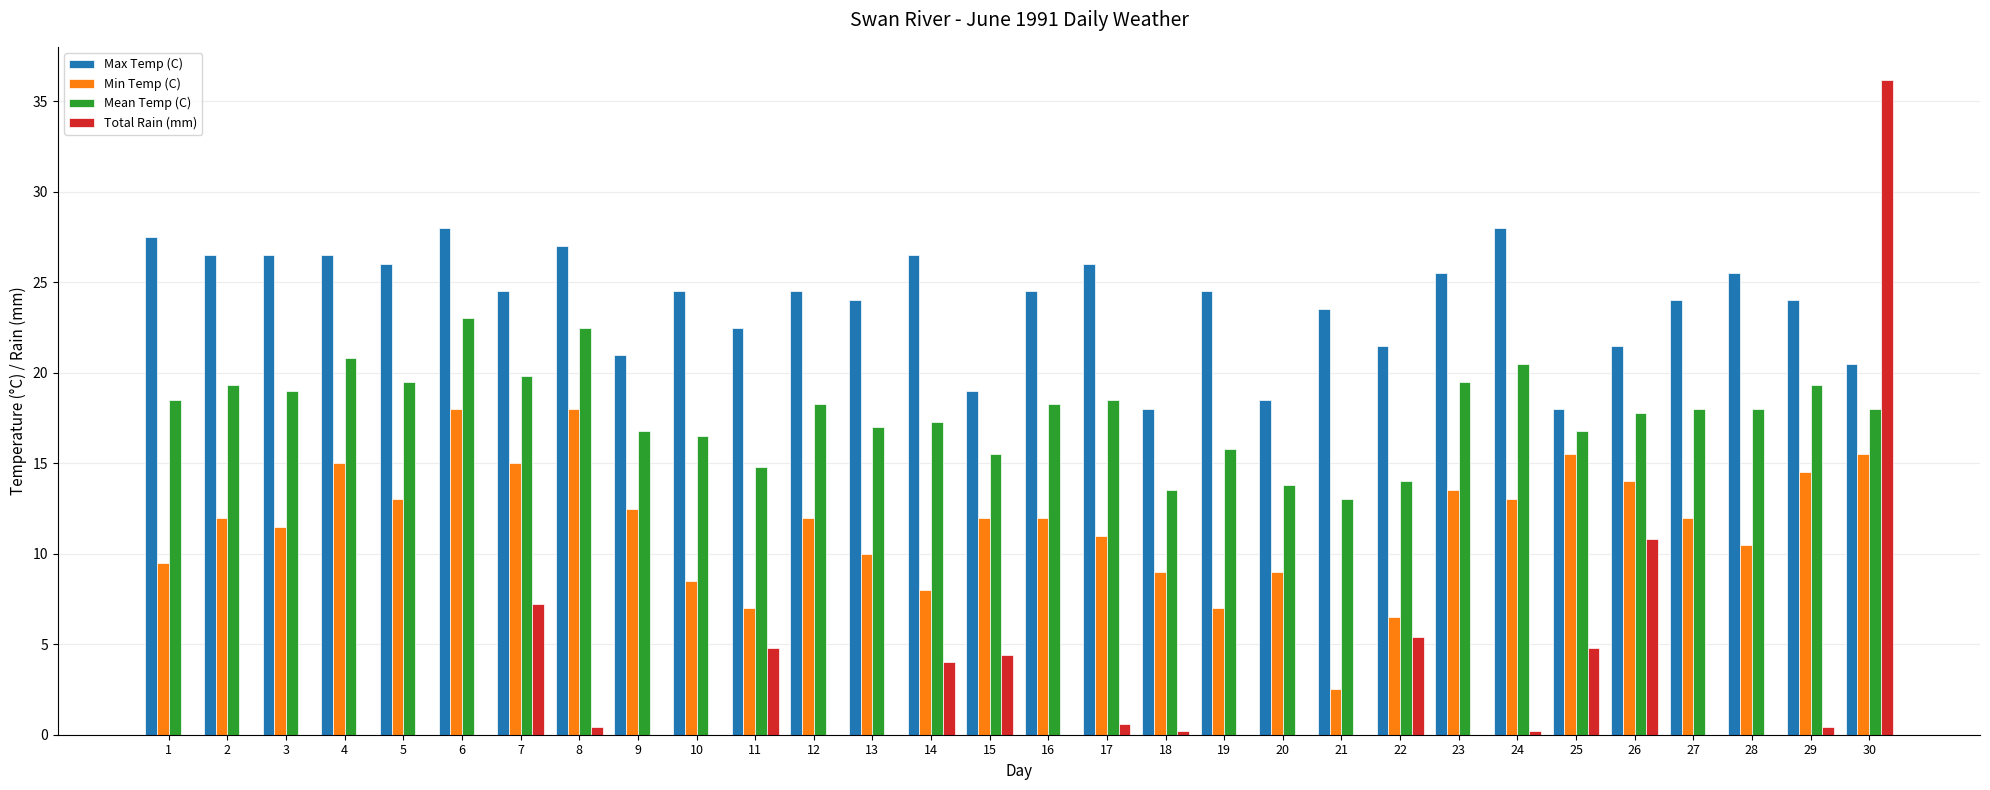

Reading left to right, transcribe all the data shown in this chart.

Max Temp (C): 1=27.5	2=26.5	3=26.5	4=26.5	5=26.0	6=28.0	7=24.5	8=27.0	9=21.0	10=24.5	11=22.5	12=24.5	13=24.0	14=26.5	15=19.0	16=24.5	17=26.0	18=18.0	19=24.5	20=18.5	21=23.5	22=21.5	23=25.5	24=28.0	25=18.0	26=21.5	27=24.0	28=25.5	29=24.0	30=20.5
Min Temp (C): 1=9.5	2=12.0	3=11.5	4=15.0	5=13.0	6=18.0	7=15.0	8=18.0	9=12.5	10=8.5	11=7.0	12=12.0	13=10.0	14=8.0	15=12.0	16=12.0	17=11.0	18=9.0	19=7.0	20=9.0	21=2.5	22=6.5	23=13.5	24=13.0	25=15.5	26=14.0	27=12.0	28=10.5	29=14.5	30=15.5
Mean Temp (C): 1=18.5	2=19.3	3=19.0	4=20.8	5=19.5	6=23.0	7=19.8	8=22.5	9=16.8	10=16.5	11=14.8	12=18.3	13=17.0	14=17.3	15=15.5	16=18.3	17=18.5	18=13.5	19=15.8	20=13.8	21=13.0	22=14.0	23=19.5	24=20.5	25=16.8	26=17.8	27=18.0	28=18.0	29=19.3	30=18.0
Total Rain (mm): 1=0.0	2=0.0	3=0.0	4=0.0	5=0.0	6=0.0	7=7.2	8=0.4	9=0.0	10=0.0	11=4.8	12=0.0	13=0.0	14=4.0	15=4.4	16=0.0	17=0.6	18=0.2	19=0.0	20=0.0	21=0.0	22=5.4	23=0.0	24=0.2	25=4.8	26=10.8	27=0.0	28=0.0	29=0.4	30=36.2